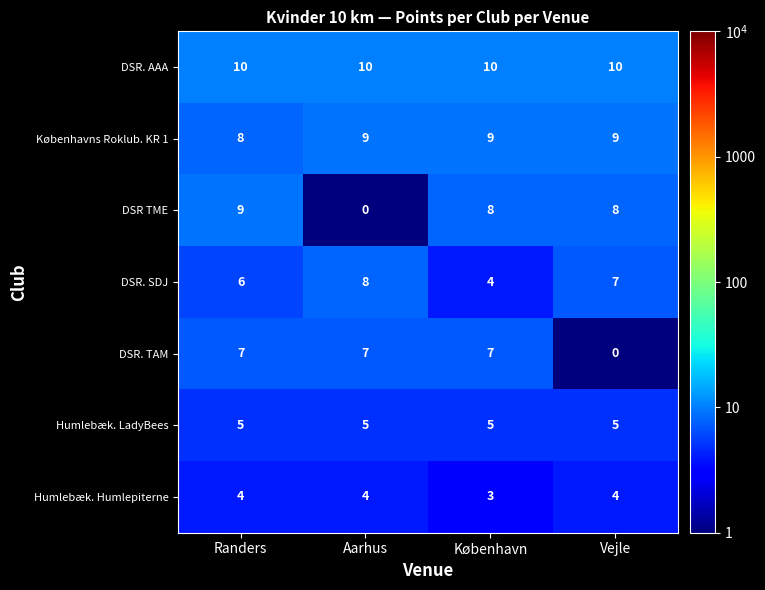

Which series has the largest range (max minus min)?

DSR TME